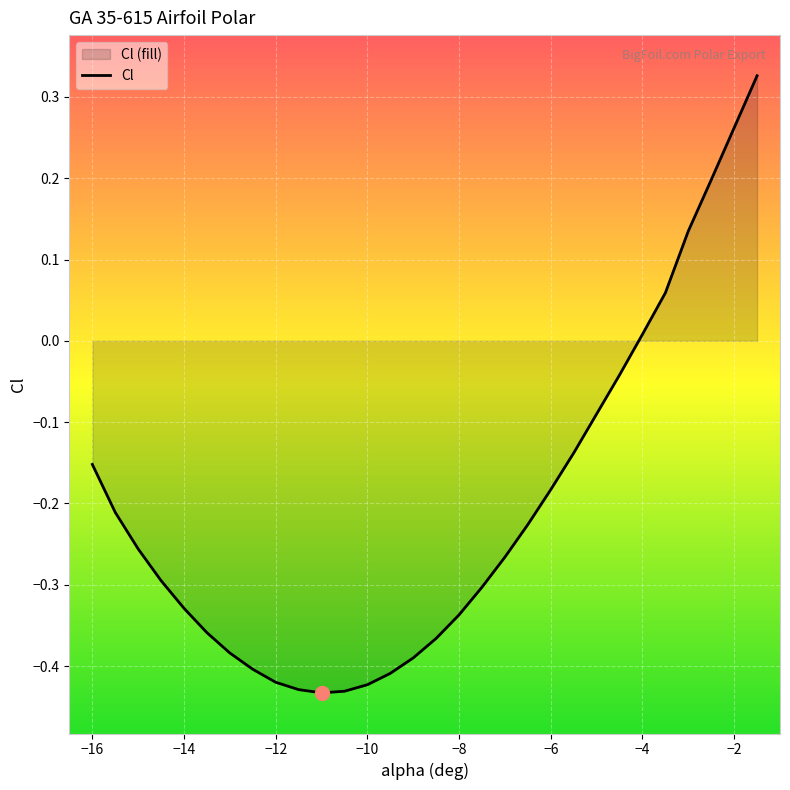

What is the change in value from -16 to -15.5?

-0.1